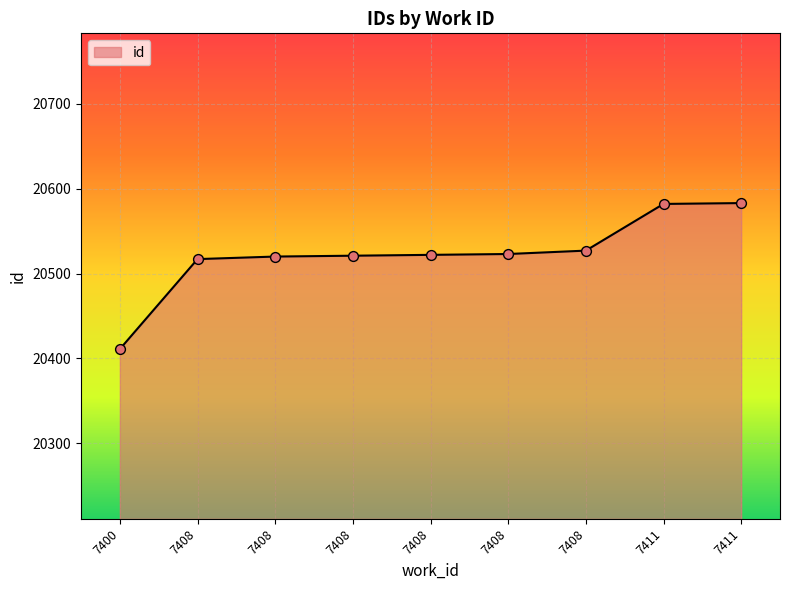

What is the change in value from 7408 to 7411?

+62